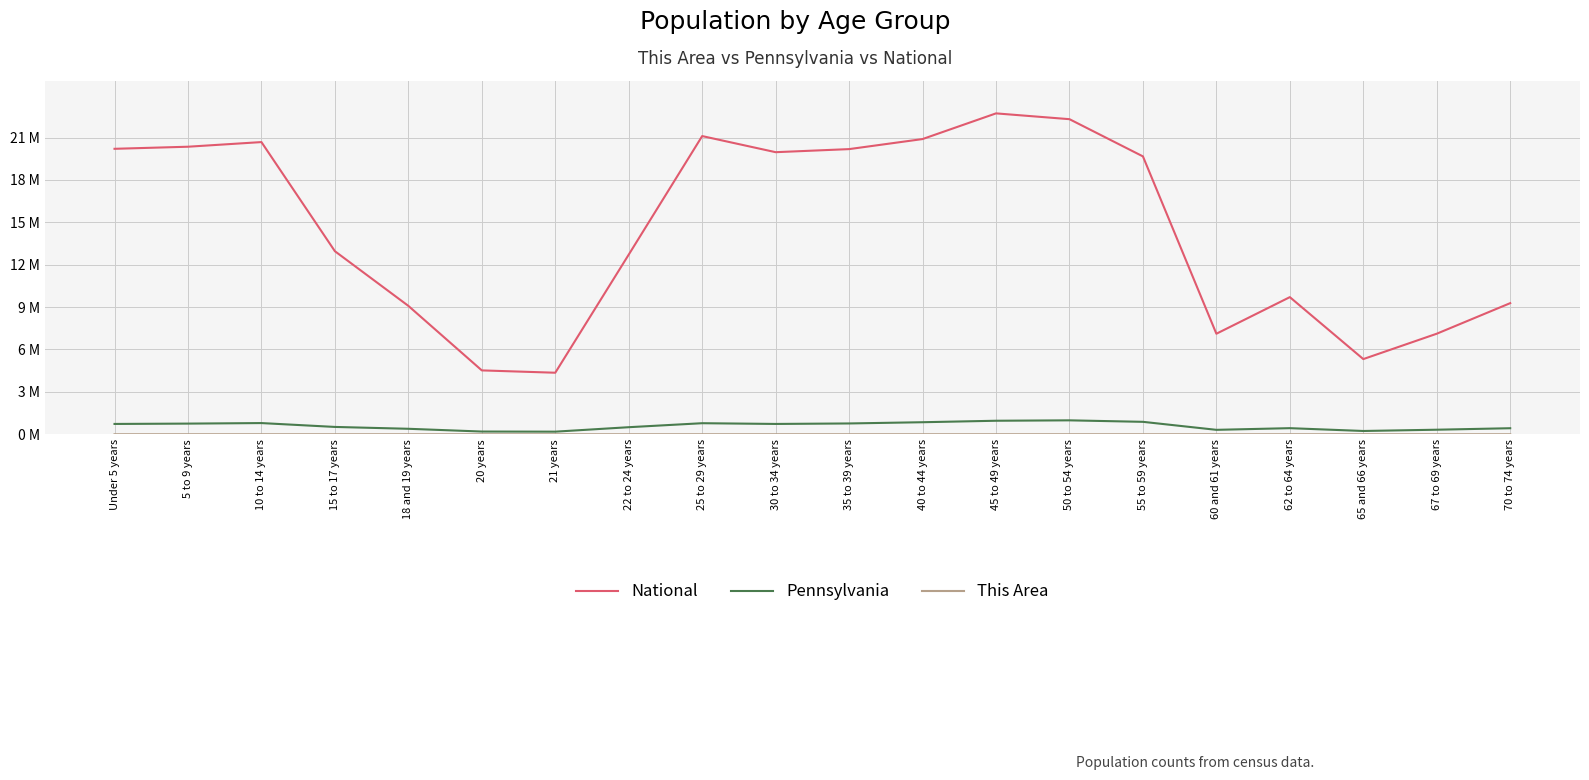

Does the chart have visible grid lines?

Yes